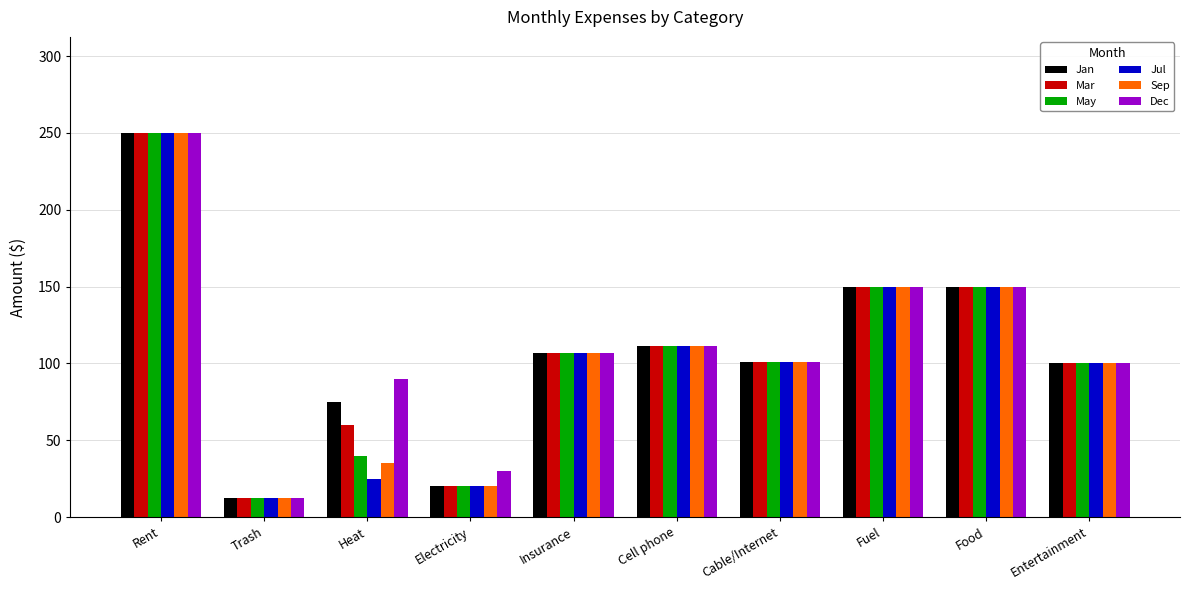

At which category is the sum across all series the highest?

Rent